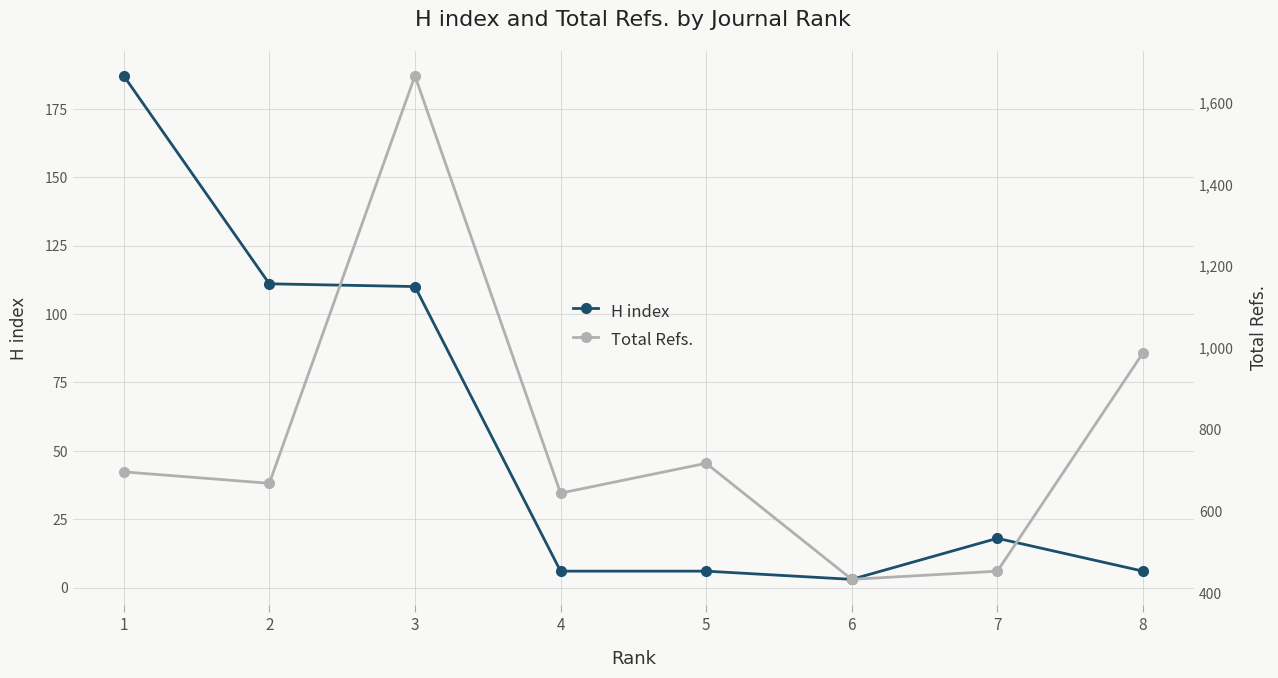

Is this an area chart (filled region under the line)?

No